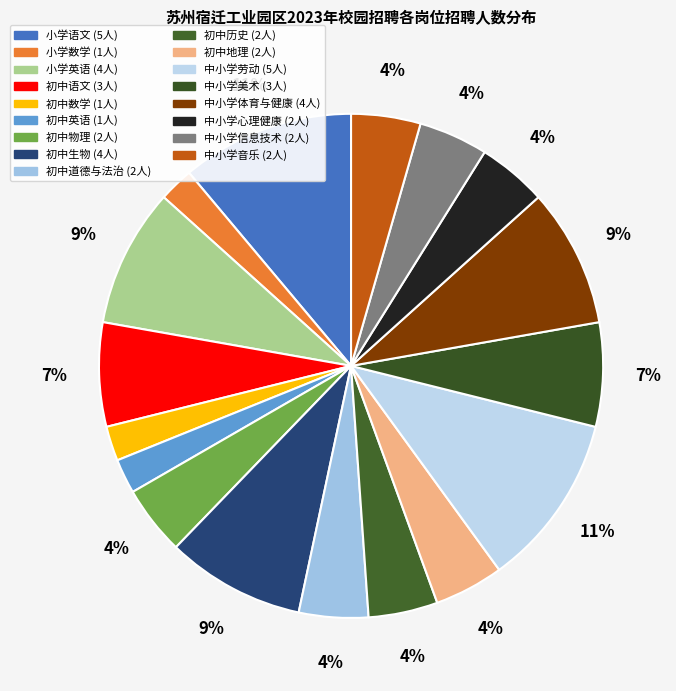

How much of the chart is everything except 小学语文?

88.9%